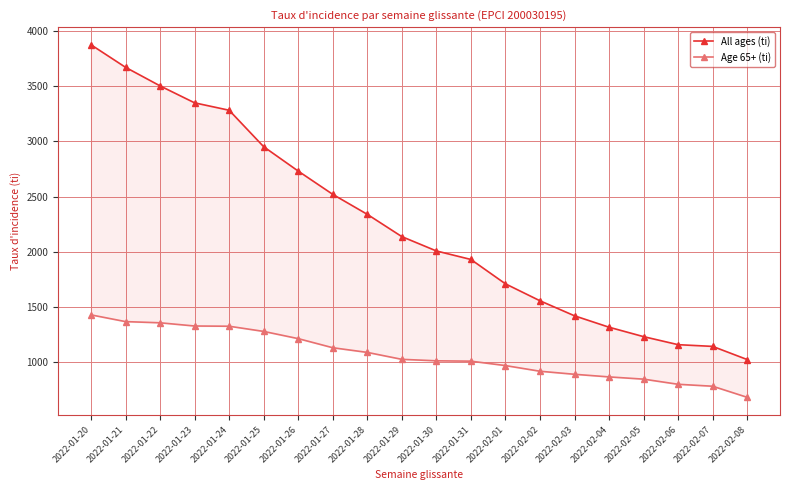

What are all the series names shown in the legend?

All ages (ti), Age 65+ (ti)